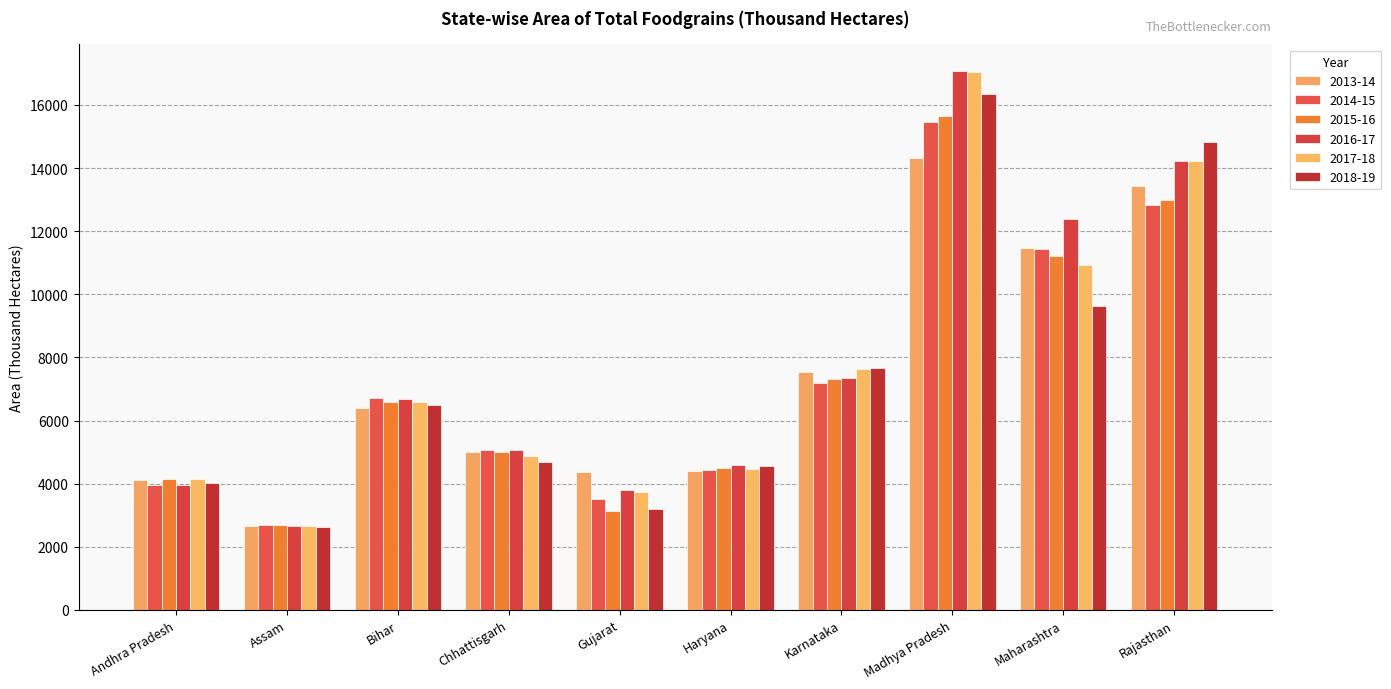

How many distinct data groups are displayed?

6